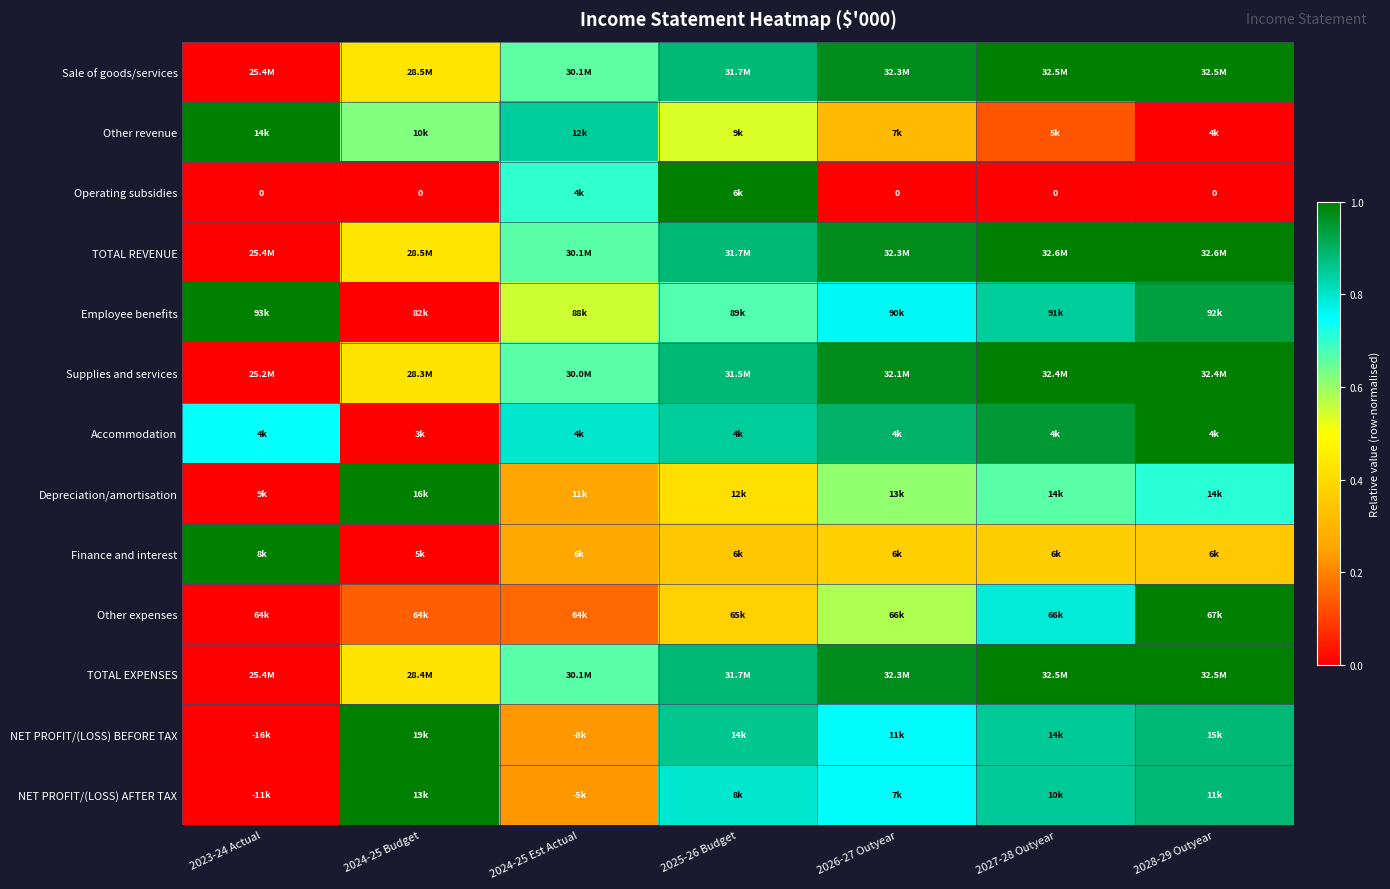

Which category has the highest value in the Employee benefits series?

2023-24 Actual